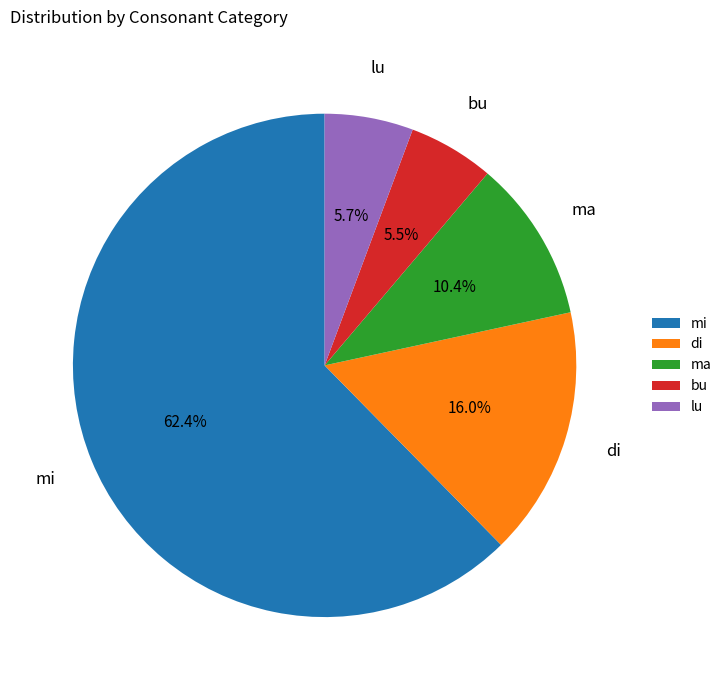

Combined, what portion of the pie is lu and ma?

16.1%